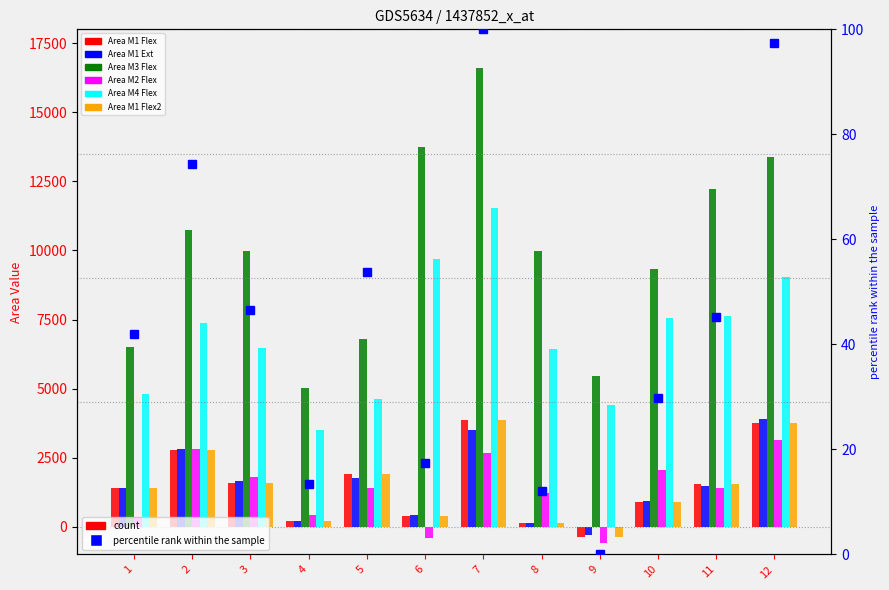

Where does the Area M4 Flex series first go above 7362?

6